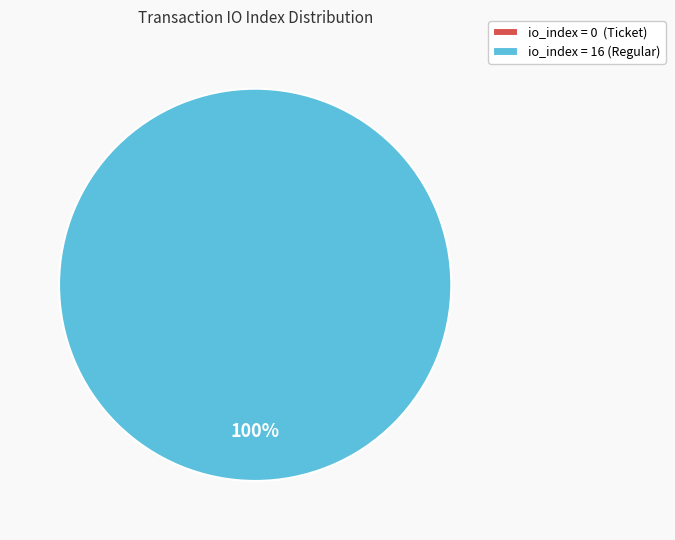

To the nearest percent, what is the difference between the tx_index_0 (Ticket) and tx_index_16 (Regular) slice percentages?

100%